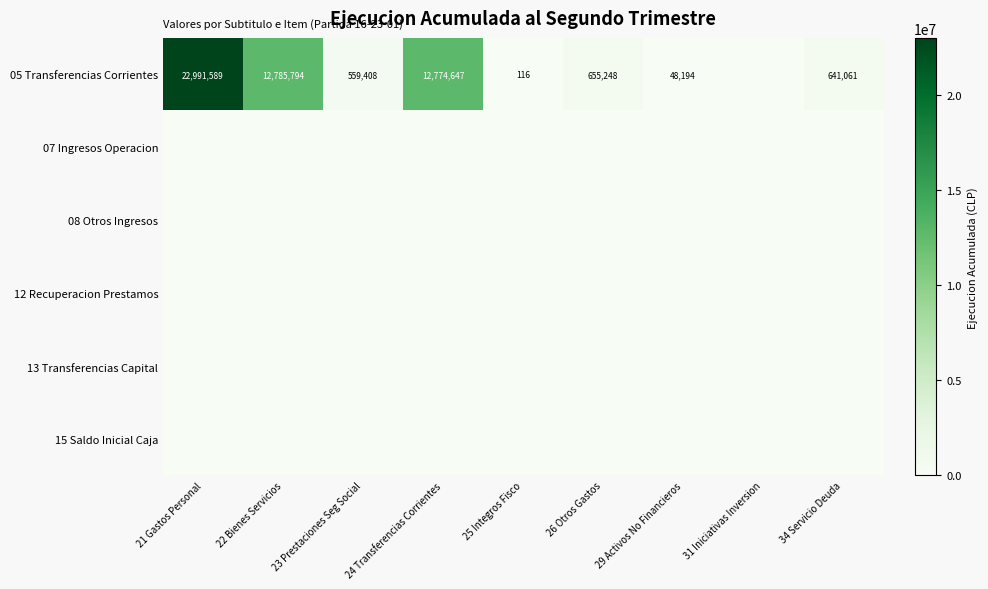

Which category has the highest value across all series?

21 Gastos Personal